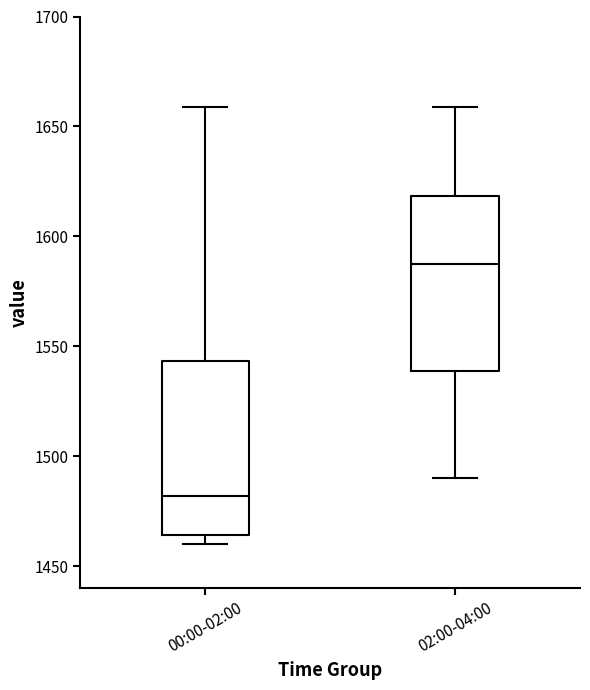

Reading left to right, transcribe this box plot: for each box, give where its median line is, the range the box spans, and where its two whiskers end, as read against the y-axis. The values are not printed on the chart, so give them approximately, as read against the axis.

00:00-02:00: median 1480, box 1465 to 1545, whiskers 1460 to 1660
02:00-04:00: median 1590, box 1540 to 1620, whiskers 1490 to 1660